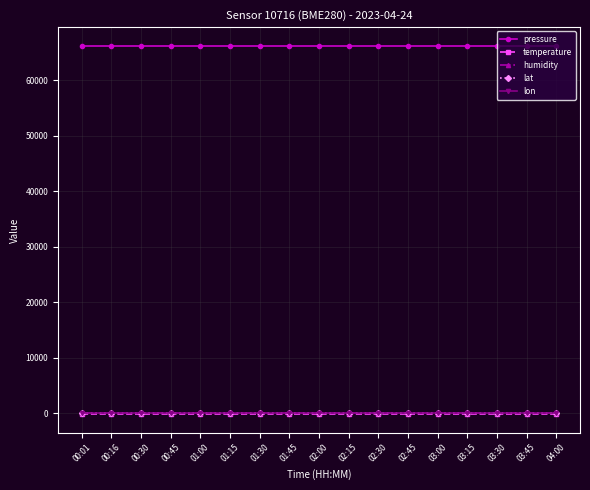

Read the pressure value at 03:15.

66203.5